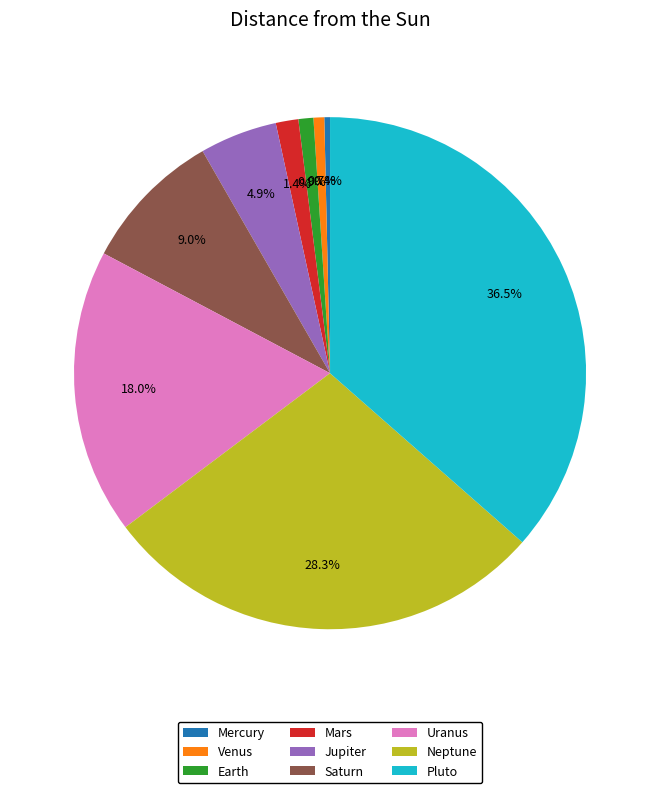

Is Venus the majority of the pie?

No